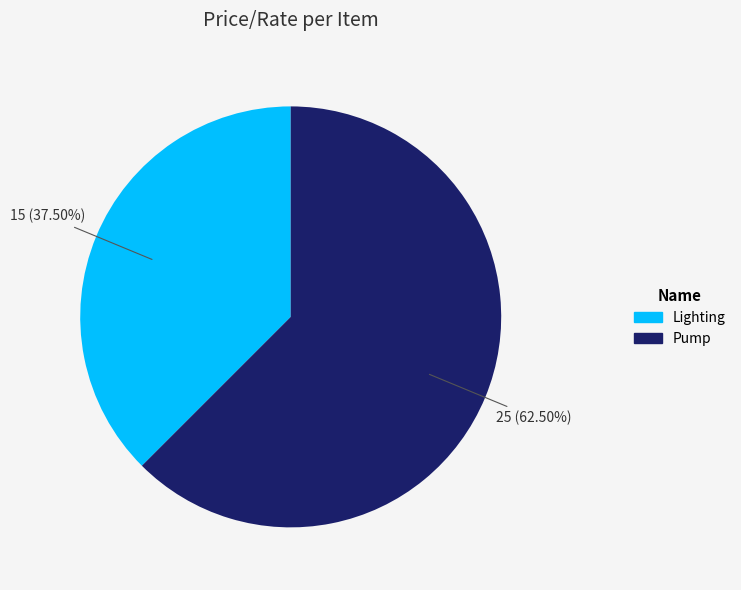

To the nearest percent, what is the combined percentage of Pump and Lighting?

100%